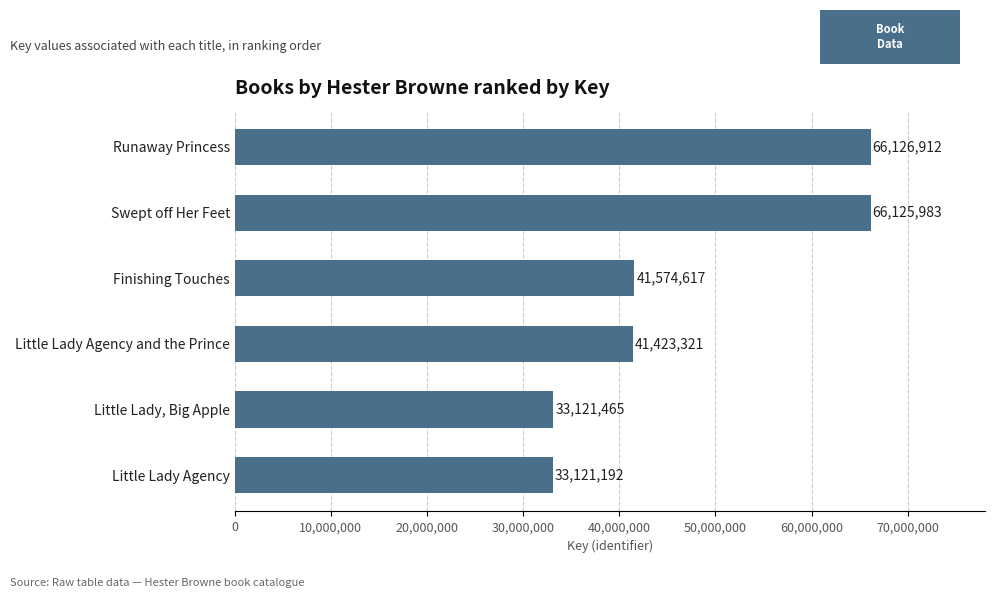

Reading top to bottom, transcribe all the data shown in this chart.

Runaway Princess=66126912	Swept off Her Feet=66125983	Finishing Touches=41574617	Little Lady Agency and the Prince=41423321	Little Lady, Big Apple=33121465	Little Lady Agency=33121192